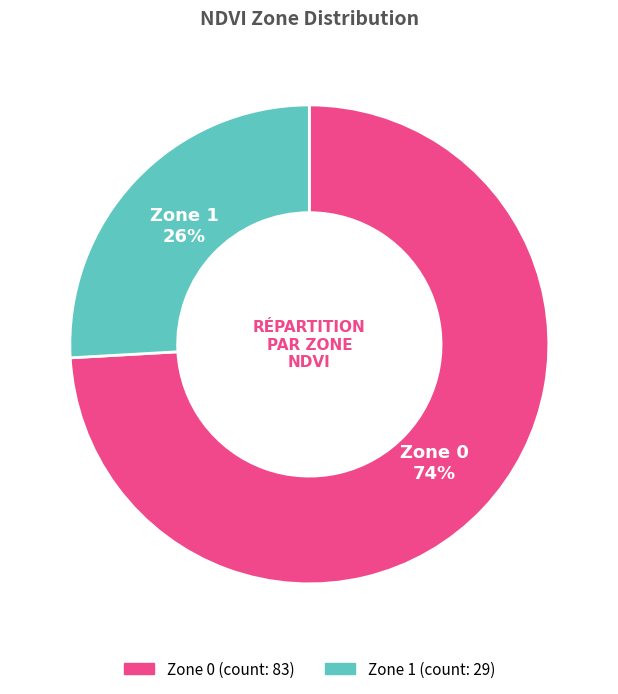

Does Zone 1 represent more than half of the total?

No